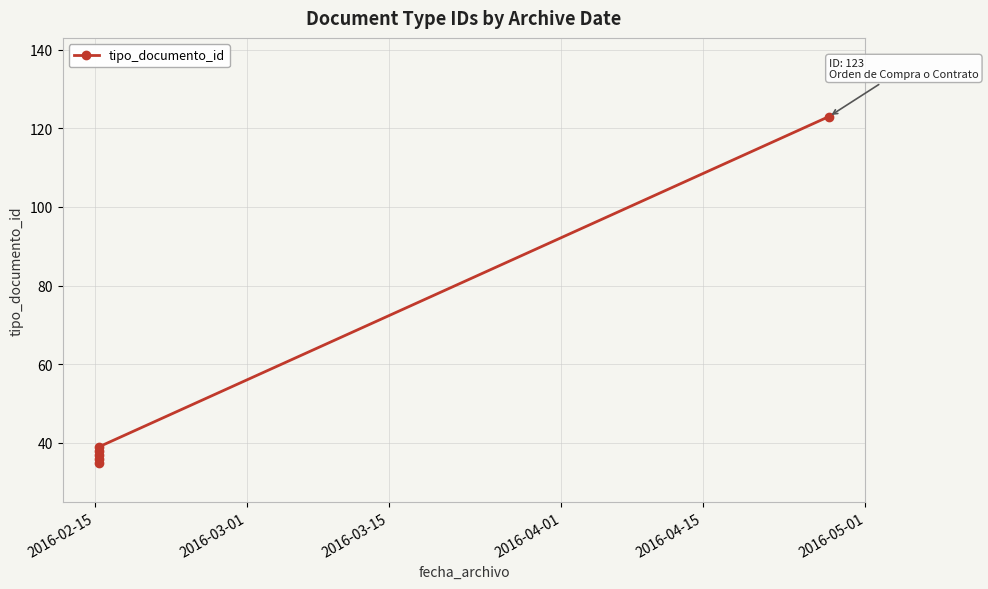

True or false: the data shows 12 at 2016-04-01.

False